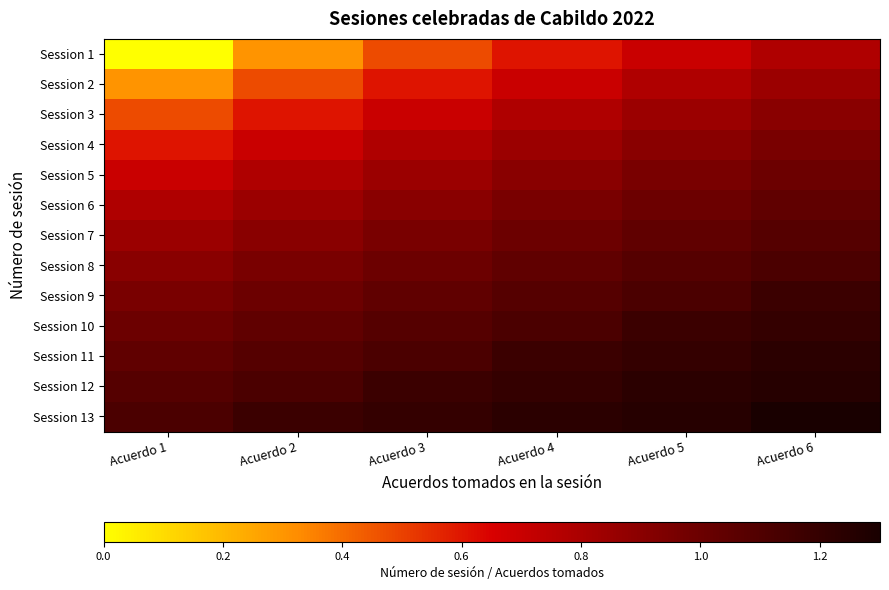

Which series has the widest spread of values?

Session 1